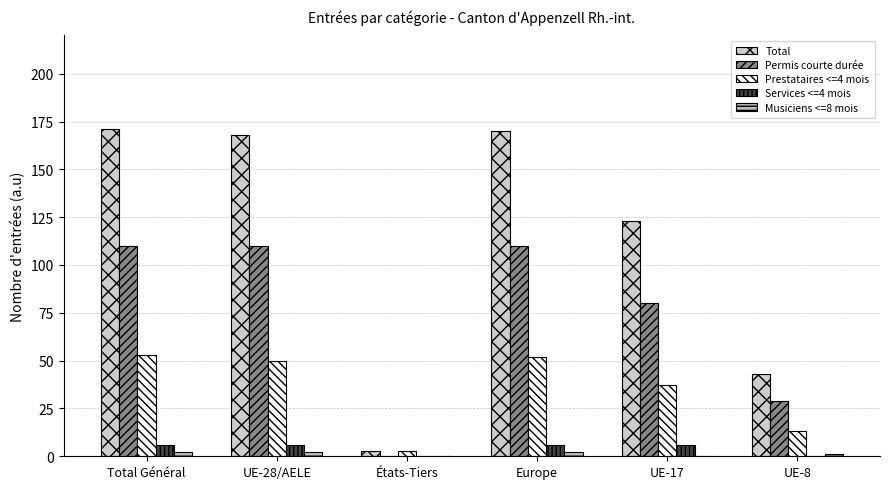

Are the bars grouped side by side (vs. stacked)?

Yes